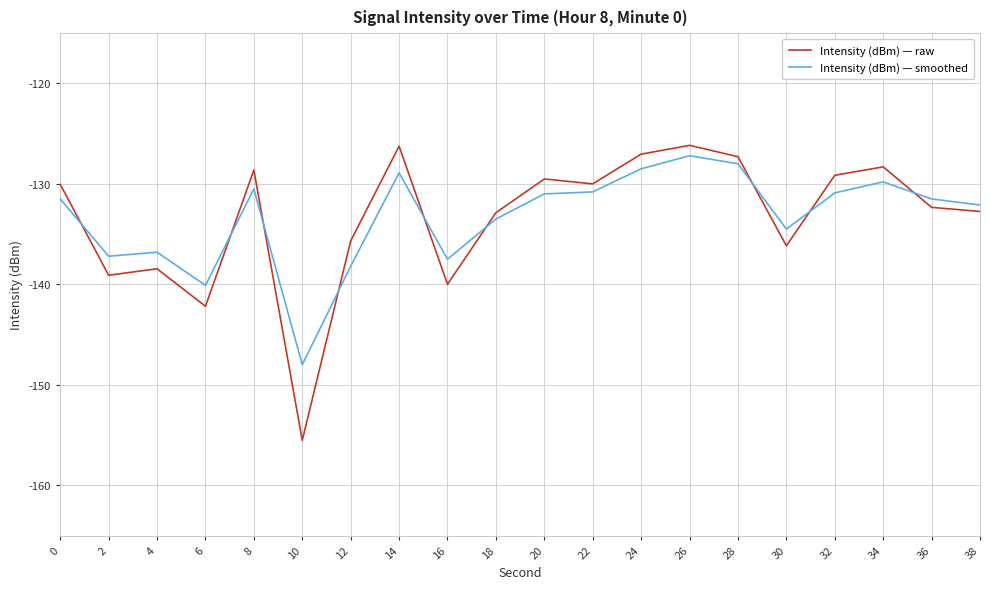

How many times do Intensity (dBm) — smoothed and Intensity (dBm) — raw cross each other?

9